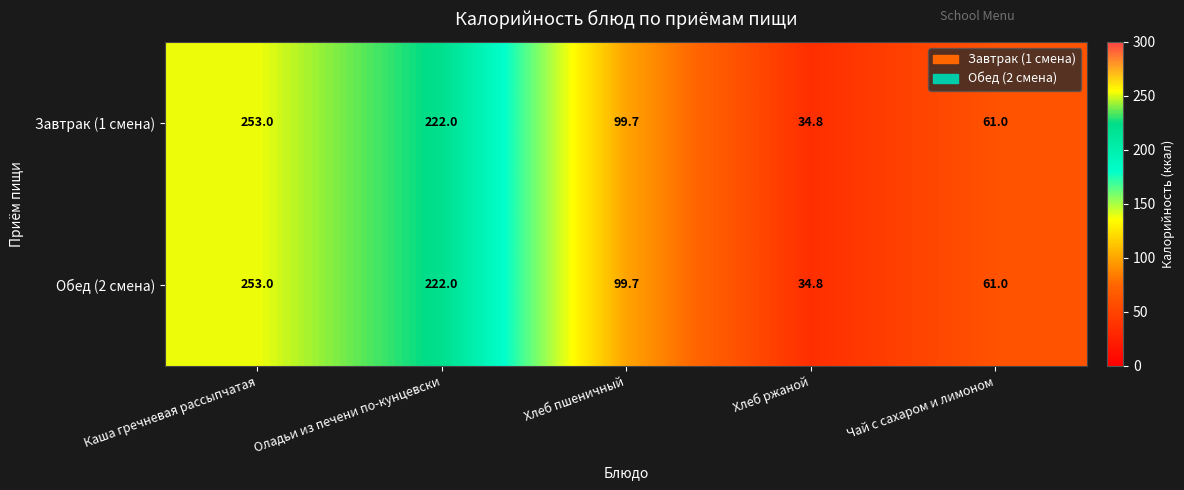

At how many categories does at least one series exceed 120?

2